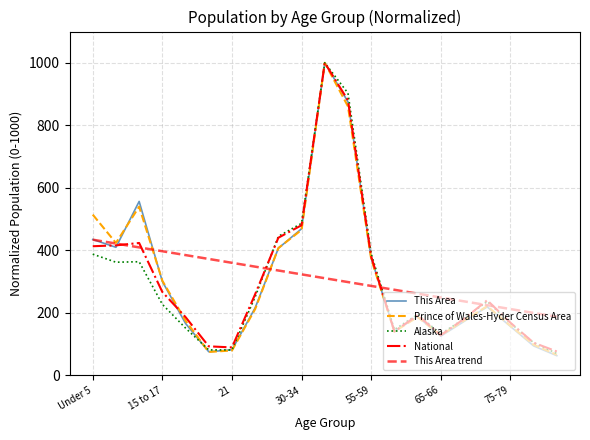

After their last crossing, which series has the higher values: This Area or National?

National